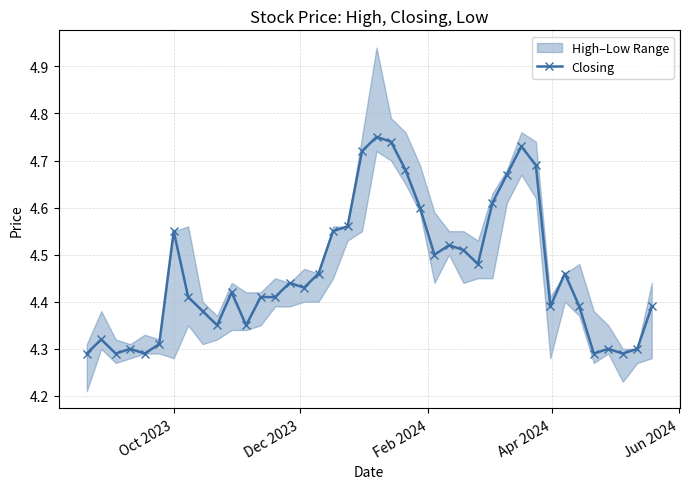

True or false: Closing has more than 1 interior local peaks.

True